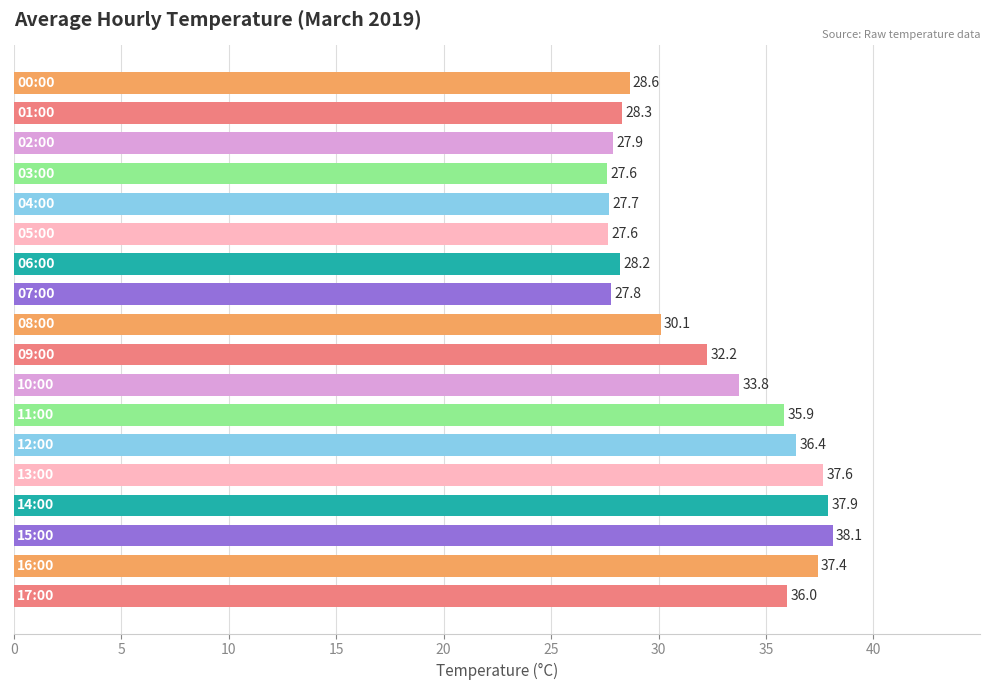

What is the value of the 17th bar from the top?

37.4